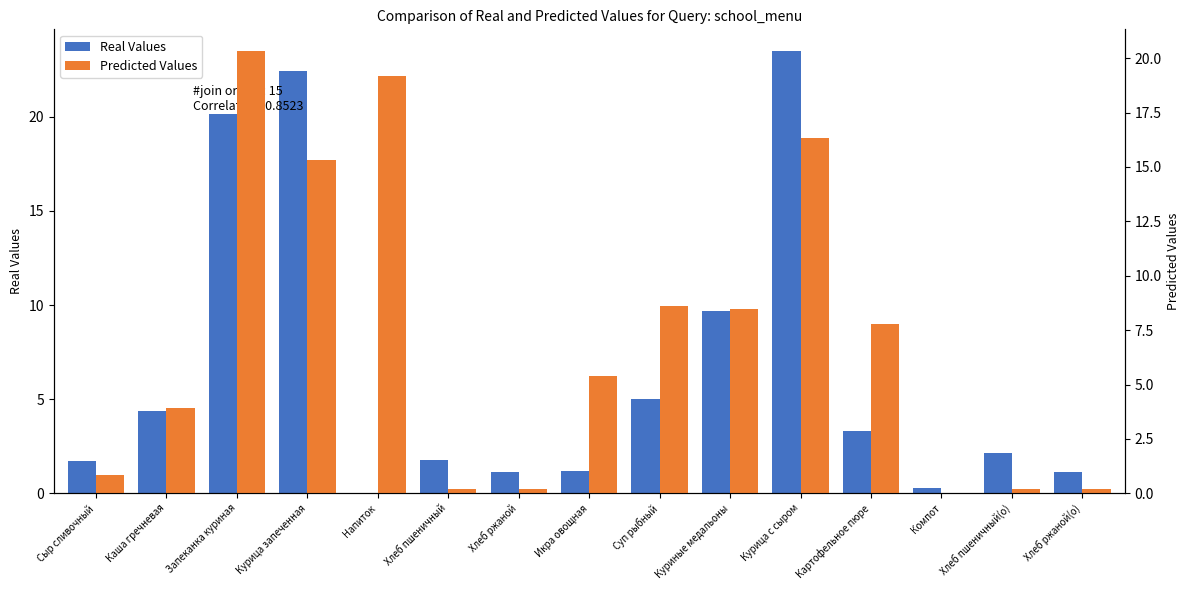

Is the value of Predicted Values at Хлеб пшеничный(о) greater than the value of Real Values at Картофельное пюре?

No